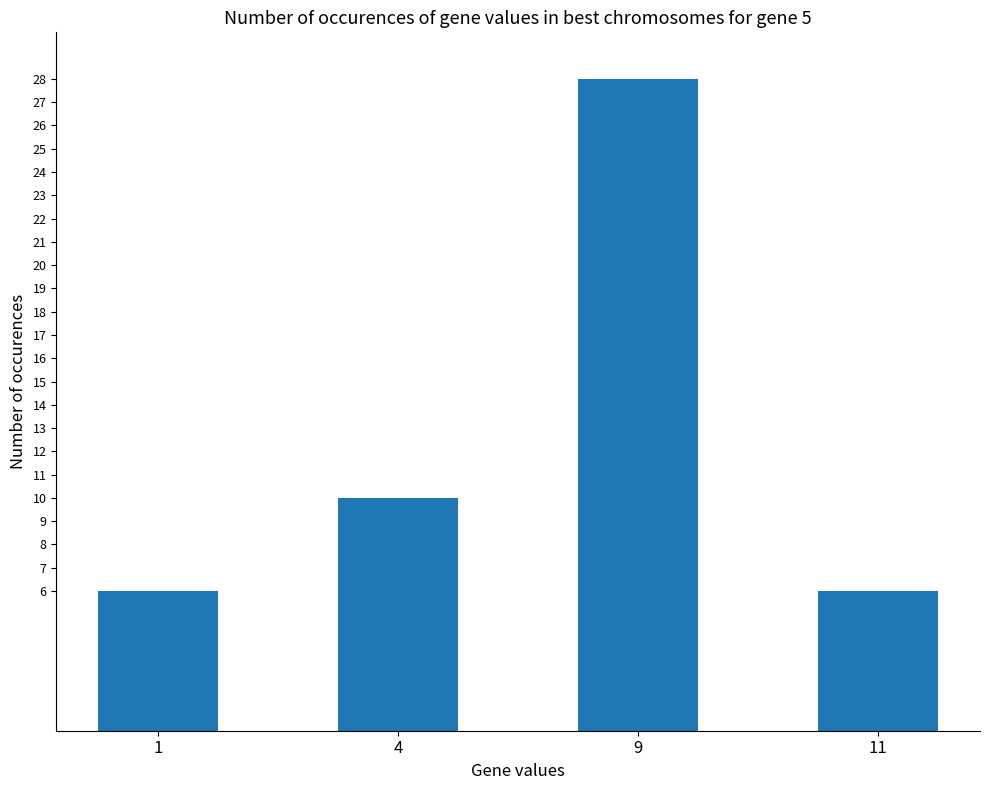

What is the smallest value displayed?

6